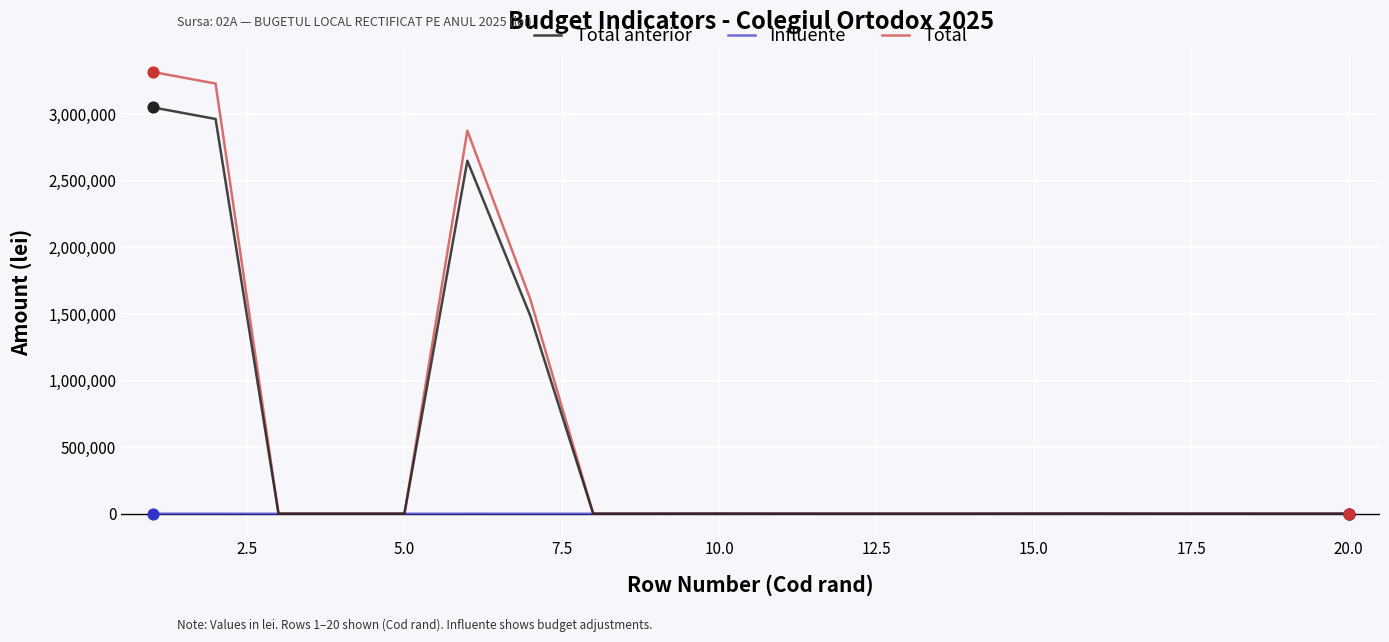

What is the greatest value displayed?

3318420